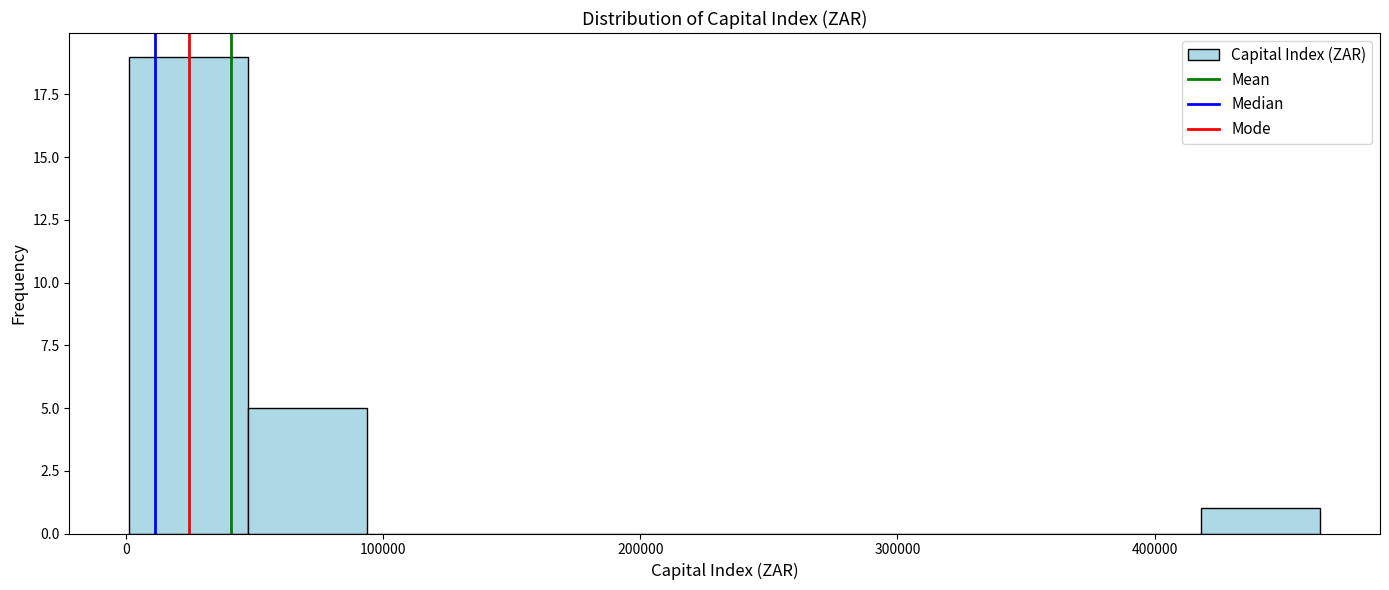

Reading left to right, transcribe this chart: for each bar, give the range it covers on the x-axis and its height. Neither the bar edges nor the heights are printed on the chart, so give them approximately, as read against the axes.

0 to 50000: 19
50000 to 90000: 5
90000 to 140000: 0
140000 to 190000: 0
190000 to 230000: 0
230000 to 280000: 0
280000 to 330000: 0
330000 to 370000: 0
370000 to 420000: 0
420000 to 460000: 1